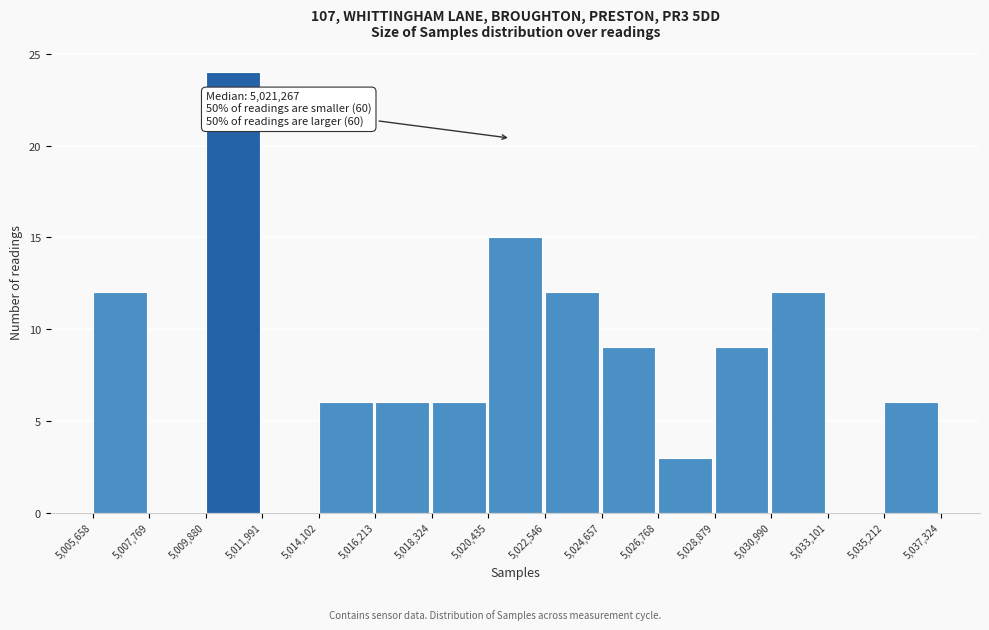

Which range on the x-axis has the tallest bar?

5,009,880 to 5,011,991